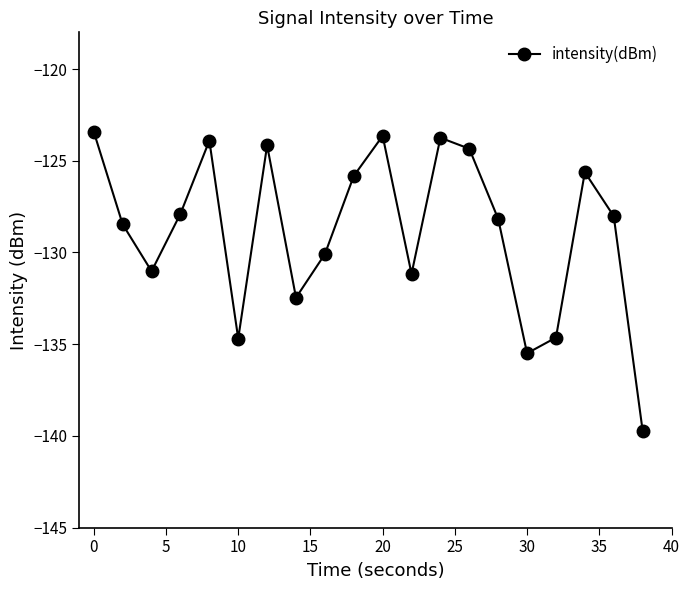

What is the greatest value displayed?

-123.4